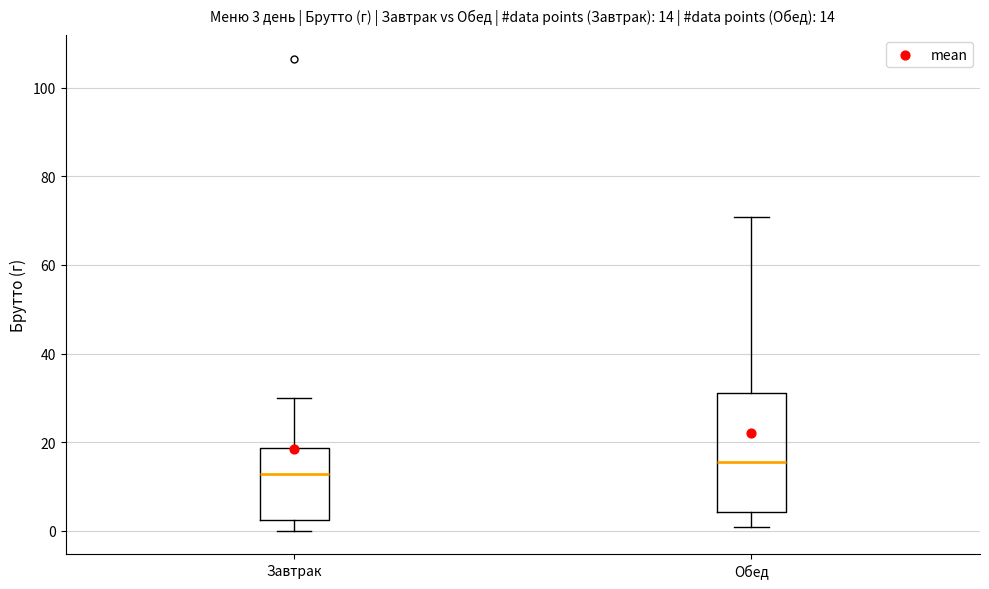

Comparing the boxes themselves (not the whiskers), which one is the tallest?

Обед